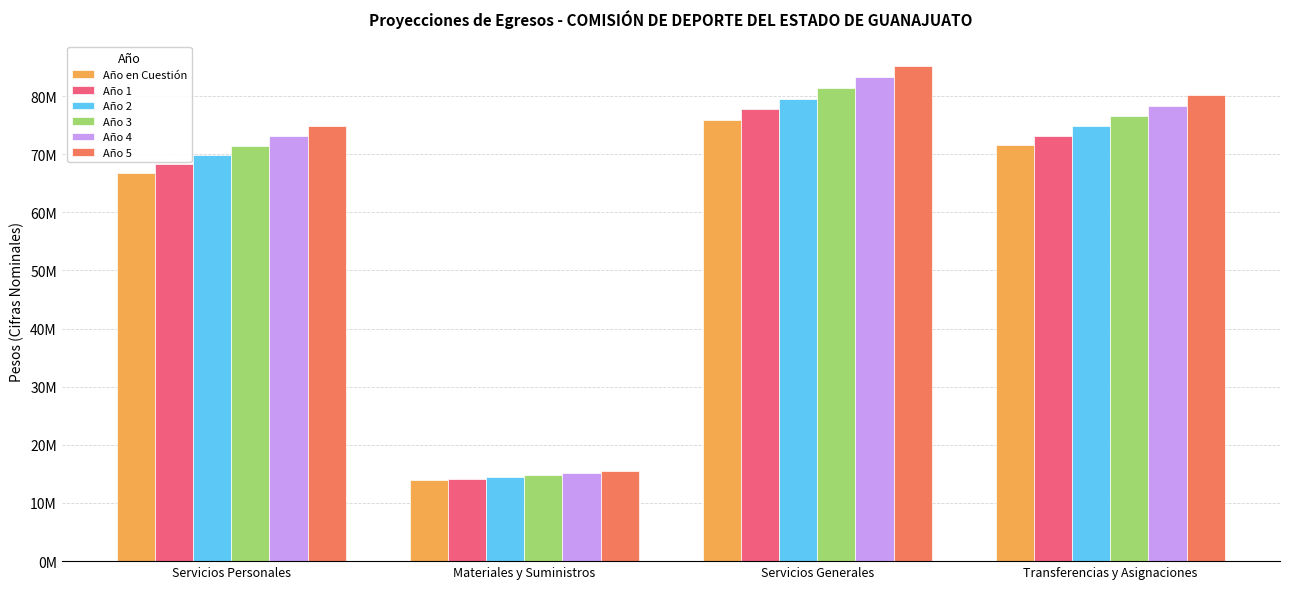

Are the bars horizontal?

No